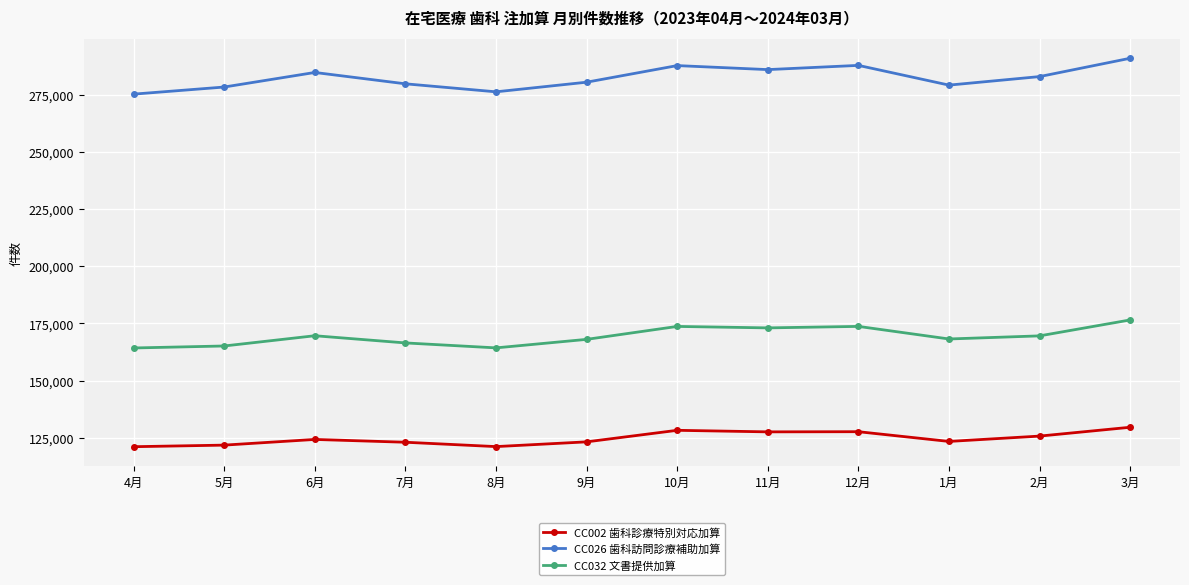

What are all the series names shown in the legend?

CC002 歯科診療特別対応加算, CC026 歯科訪問診療補助加算, CC032 文書提供加算